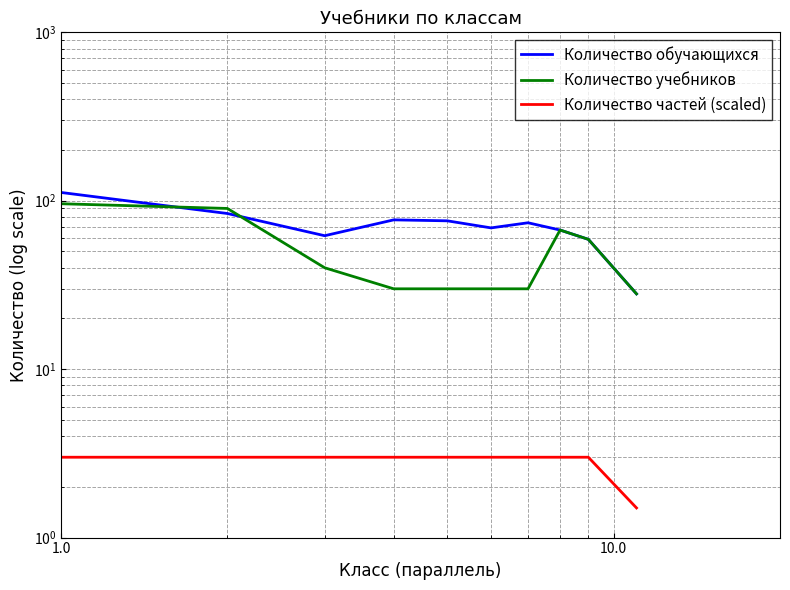

True or false: Количество частей (scaled) and Количество учебников cross at least once.

False